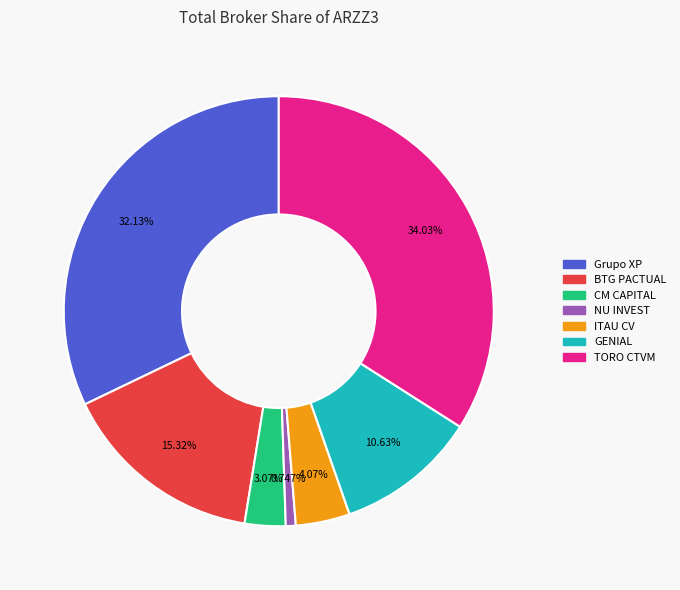

How many slices are in this pie chart?

7